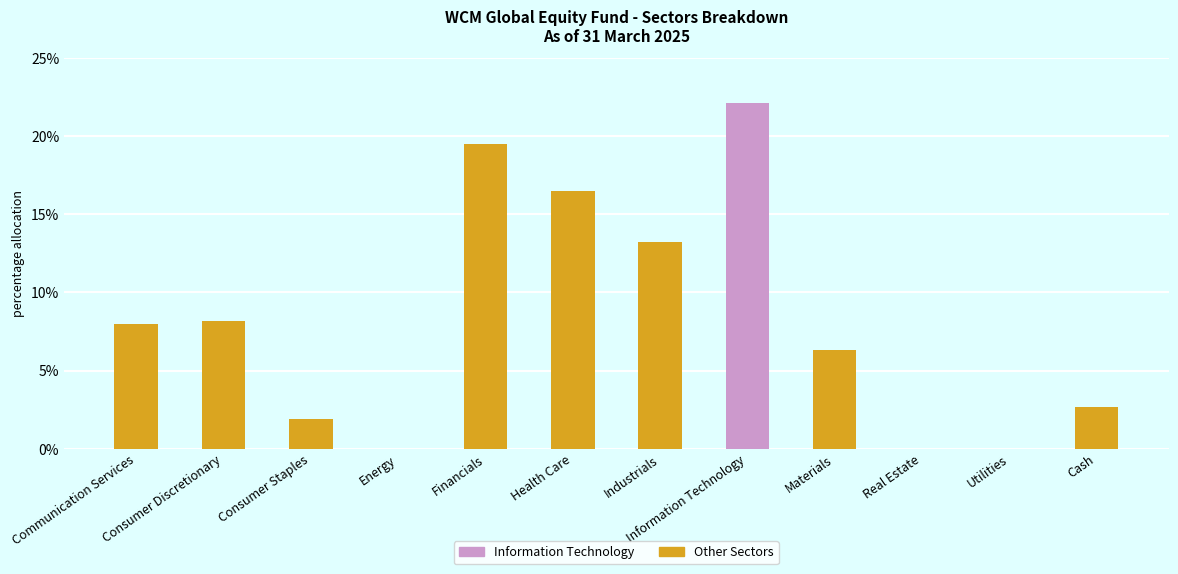

At which label is the value closest to 11?

Industrials